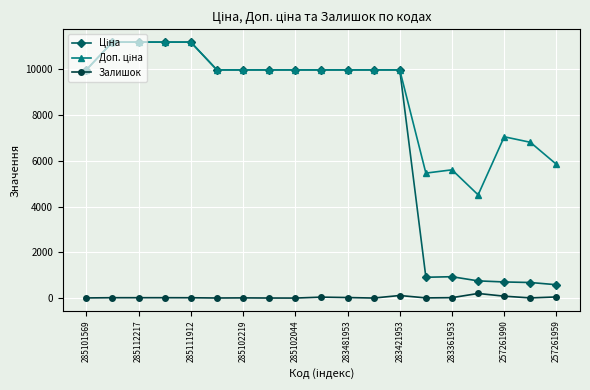

True or false: Залишок has more than 1 points higher than both neighbors.

True